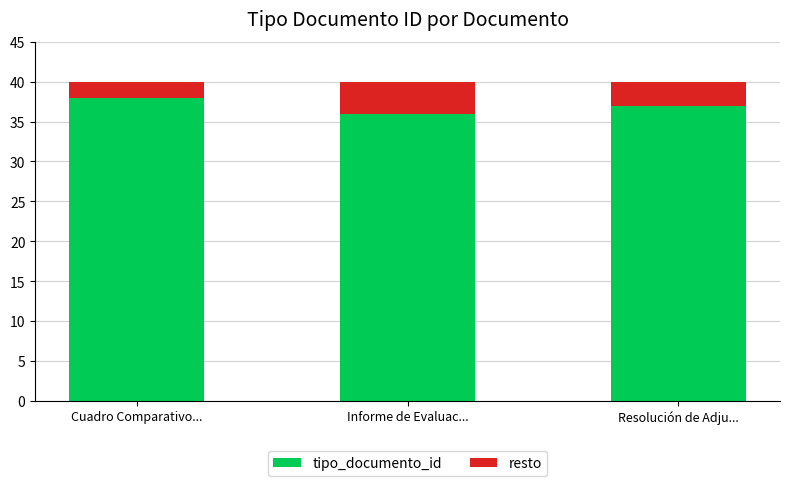

Is it true that tipo_documento_id equals 36 at Informe de Evaluac...?

True